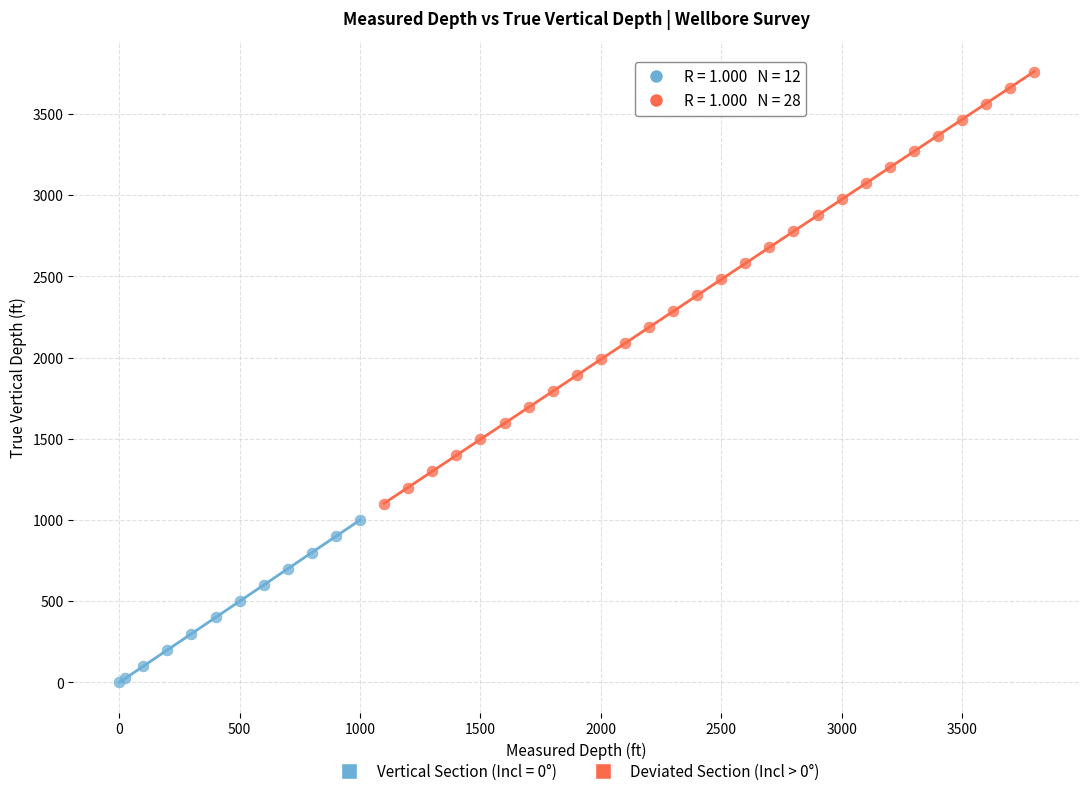

Which series reaches the maximum Y coordinate?

Deviated Section (Incl > 0°)